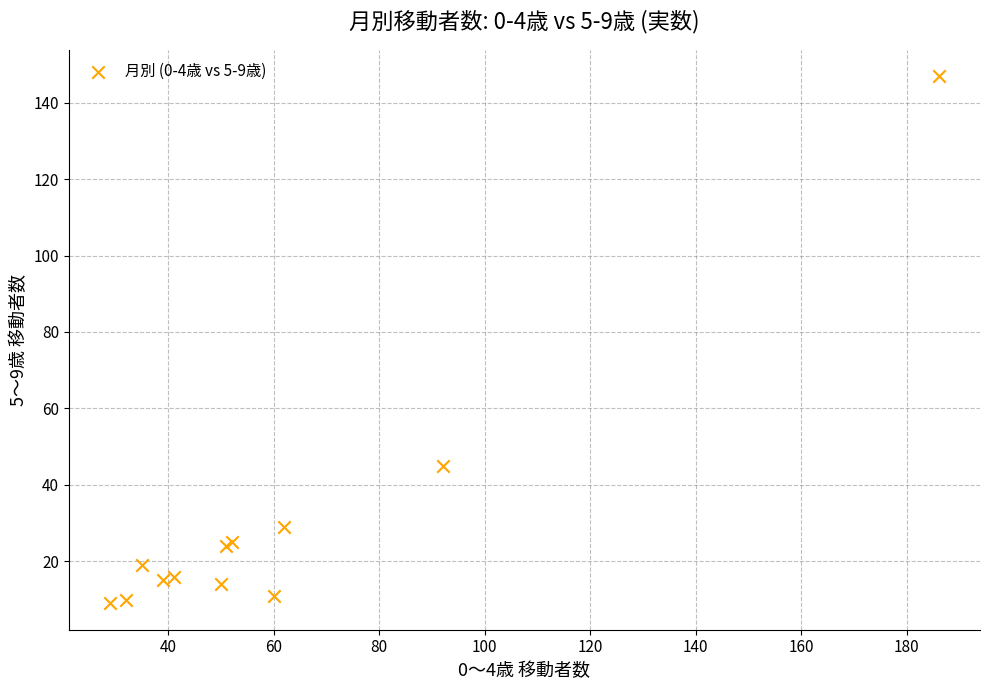

What Y value in the scatter plot is closest to 78?

45